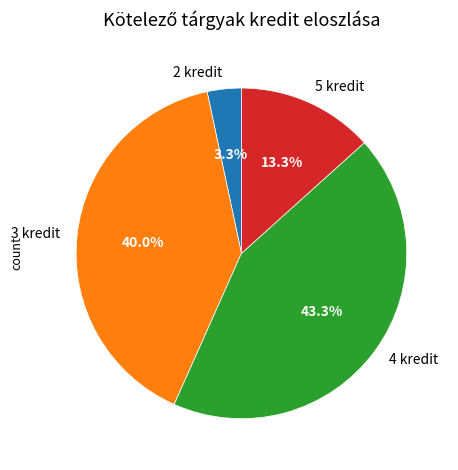

Is there a majority slice in this chart?

No